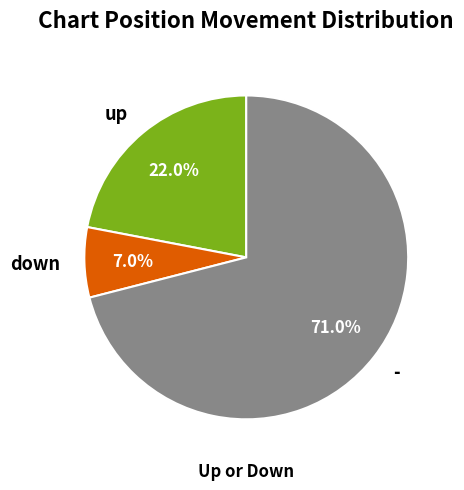

Which category accounts for the majority?

-